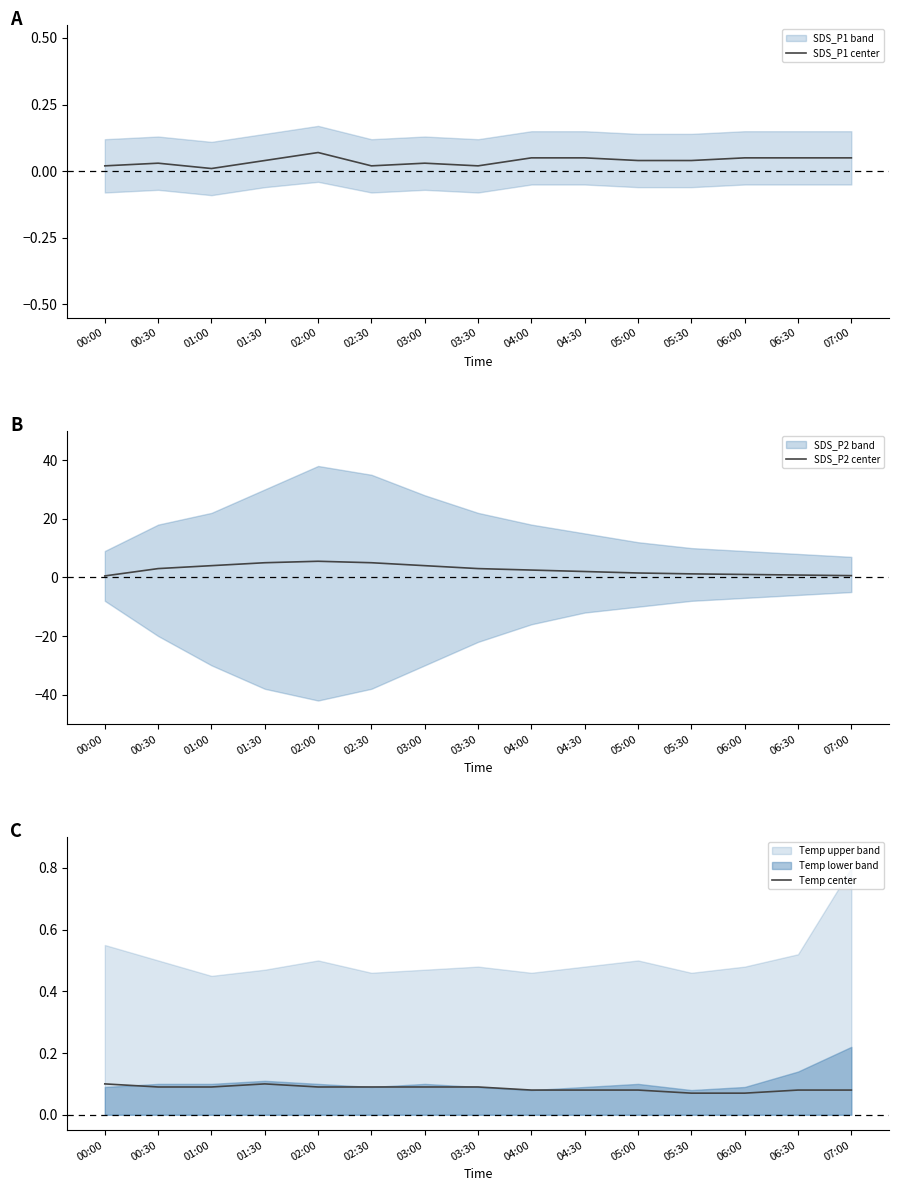

True or false: Temp center has a value of 0.1 at 06:00.

True